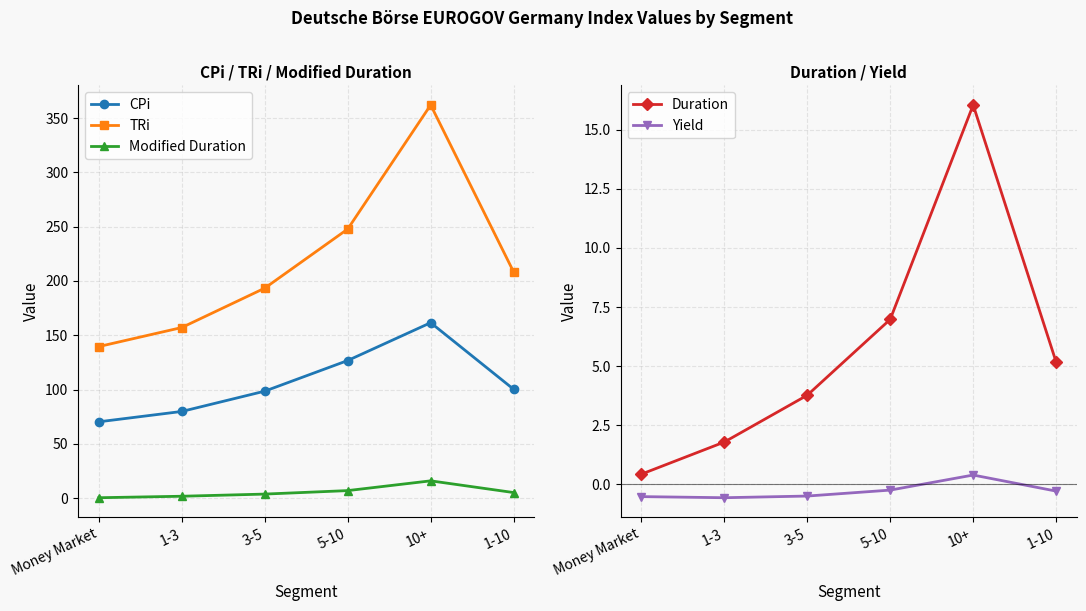

How many lines are shown in the chart?

5